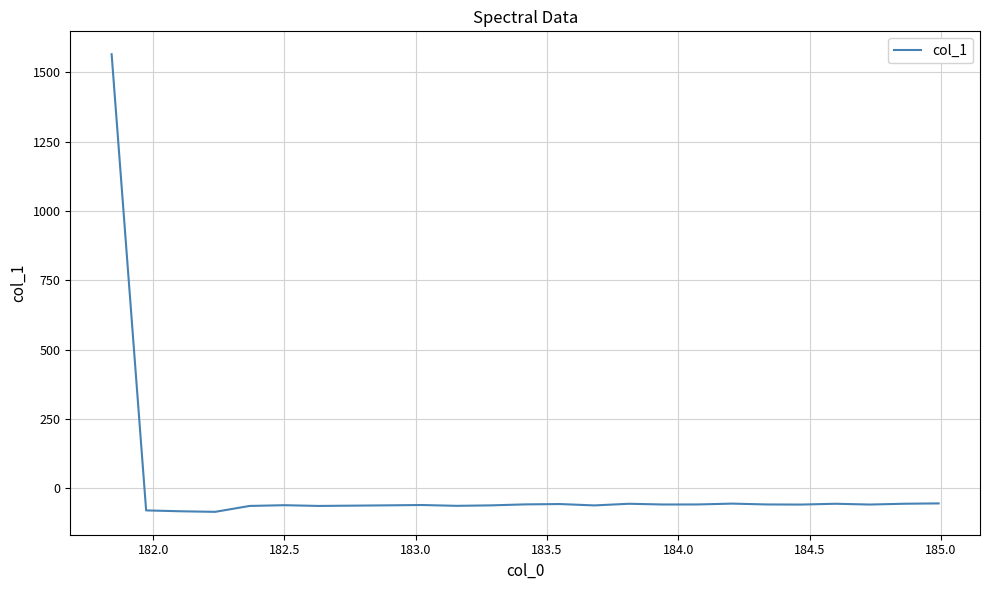

What is the maximum value shown in the chart?

1565.2